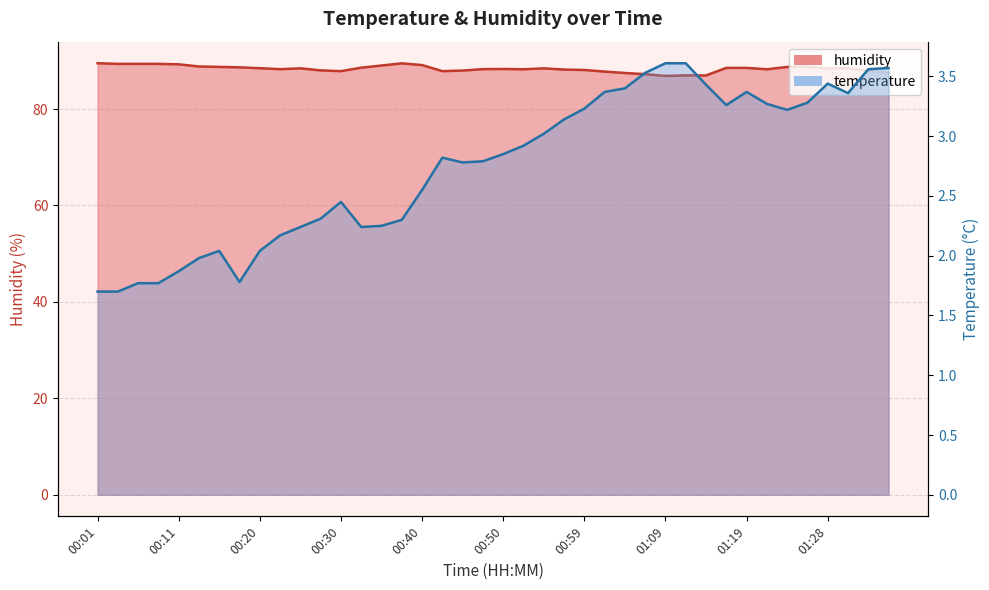

At how many categories does at least one series exceed 31?

40